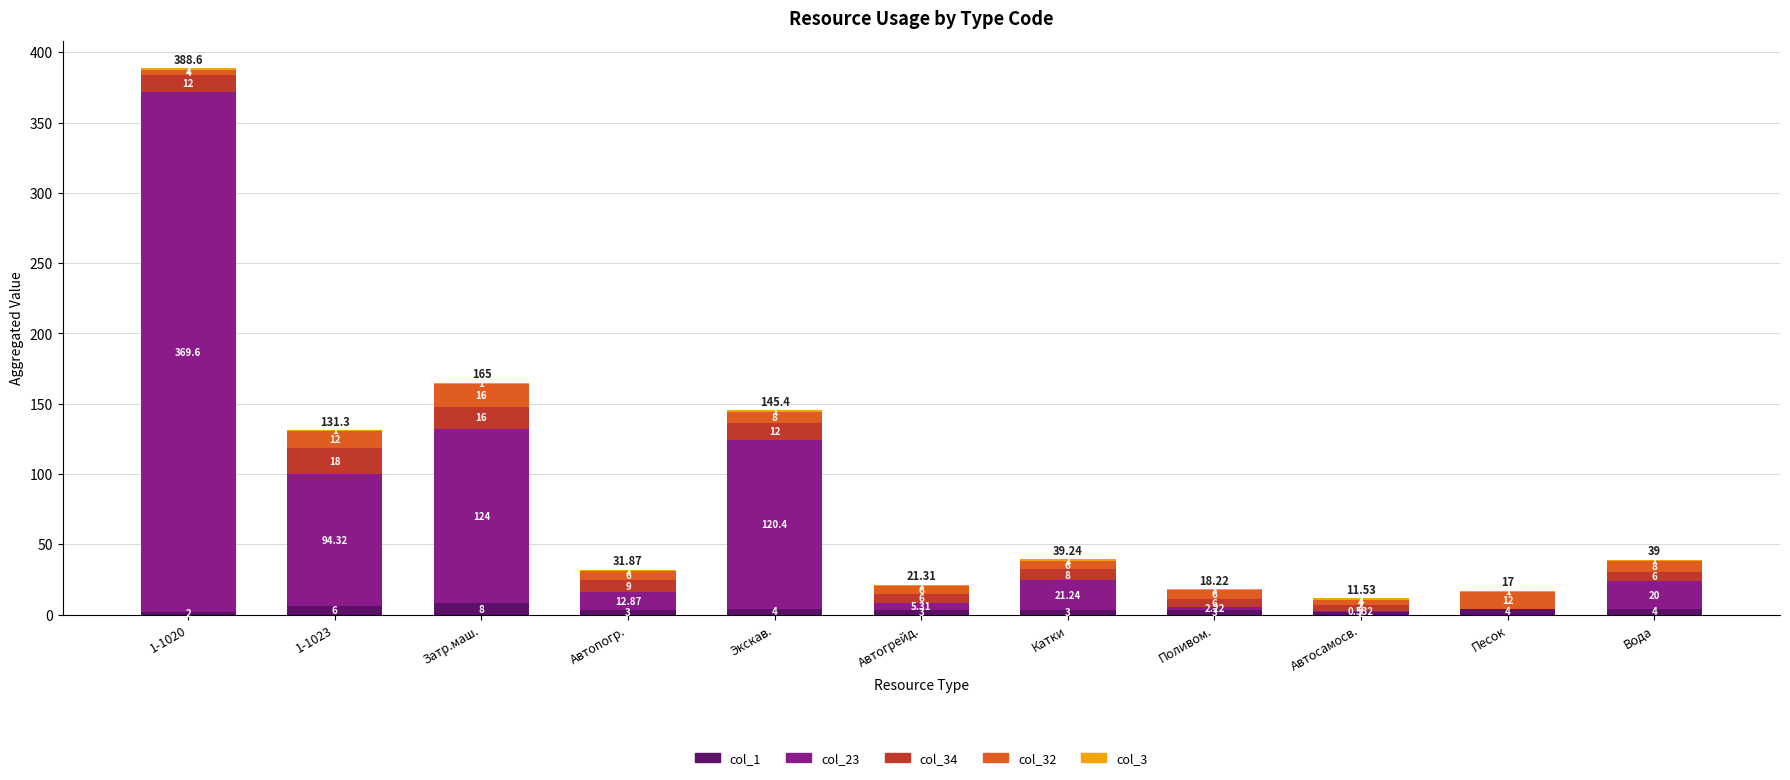

Are the bars horizontal?

No